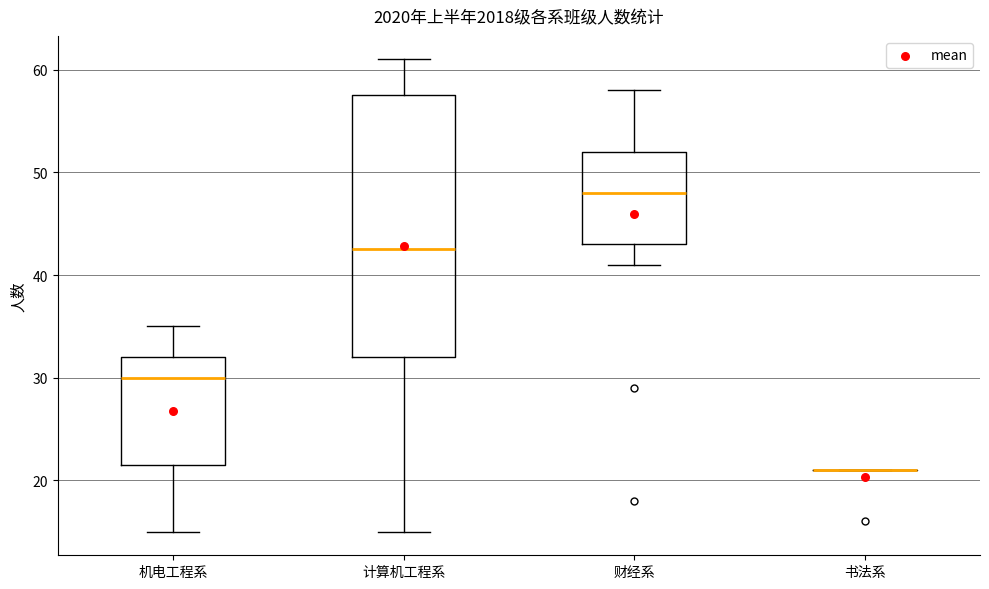

Which box is the tallest, from its lower edge to its upper edge?

计算机工程系